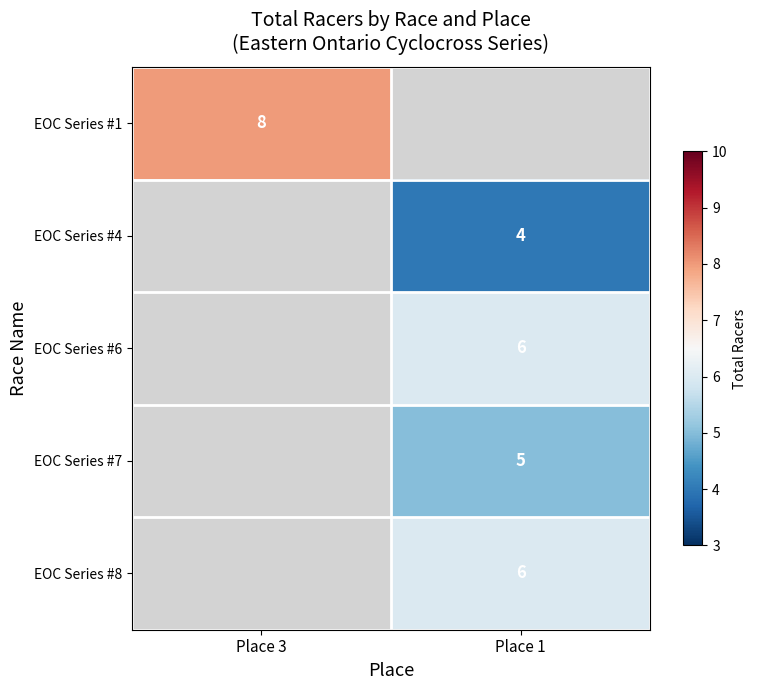

How many categories are shown in the chart?

2